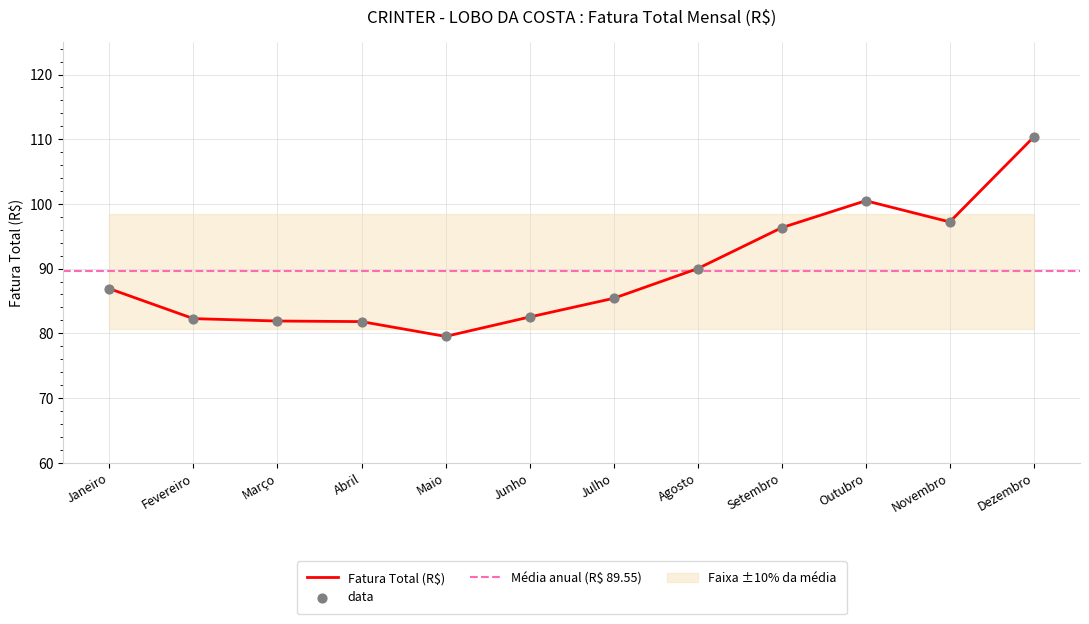

Between Julho and Agosto, which is larger?

Agosto